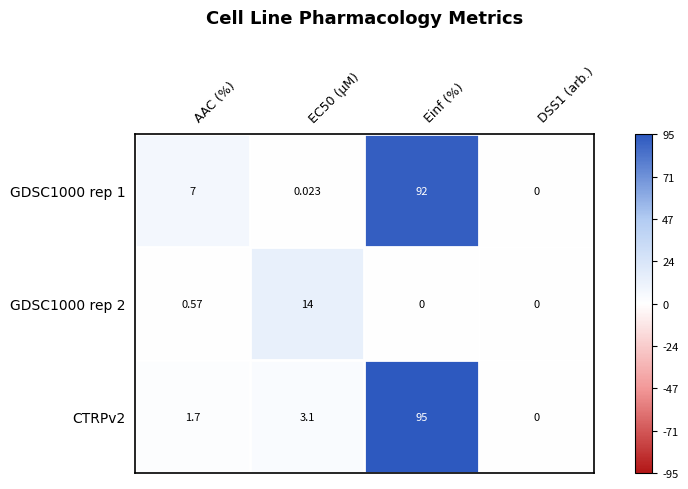

At which label is GDSC1000 rep 1 closest to 46?

AAC (%)